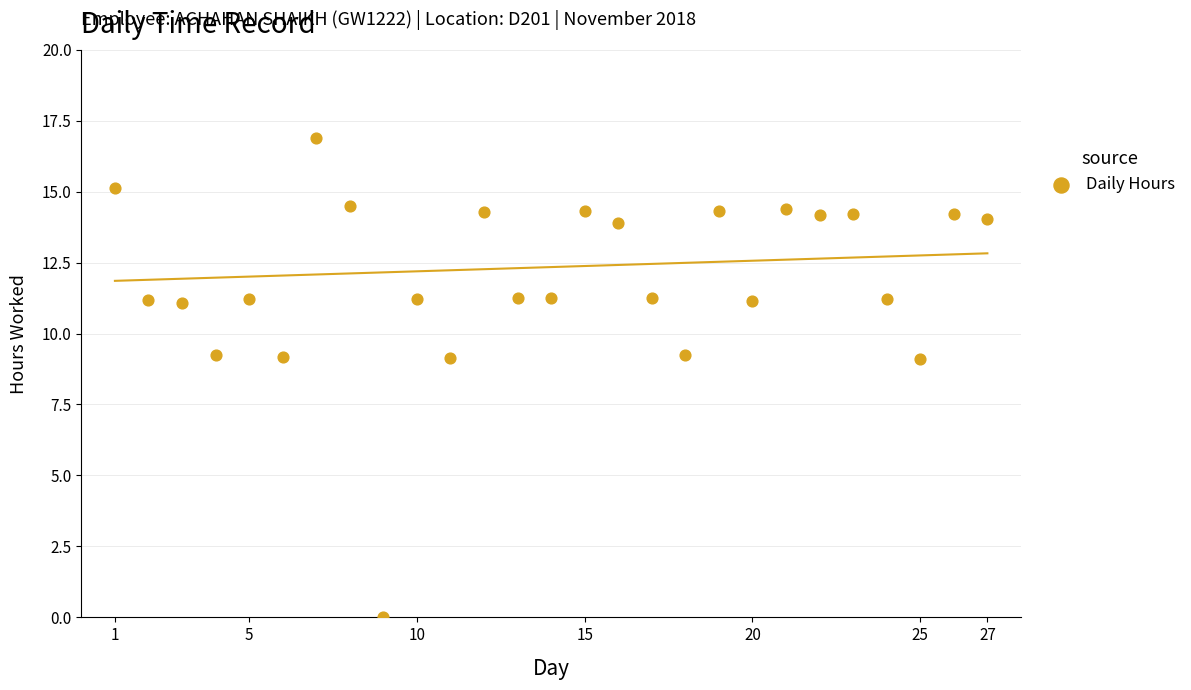

What is the range of X values (max minus min)?

26.0